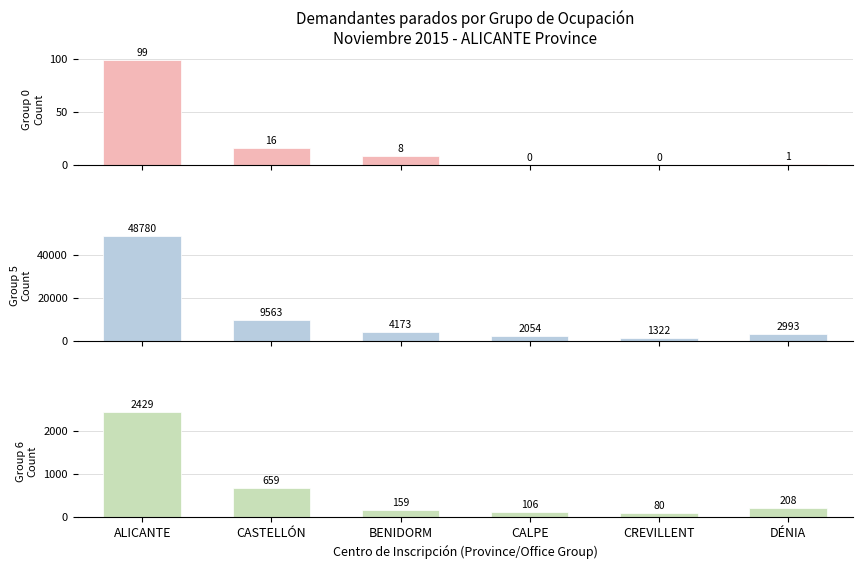

At how many categories does at least one series exceed 30494?

1